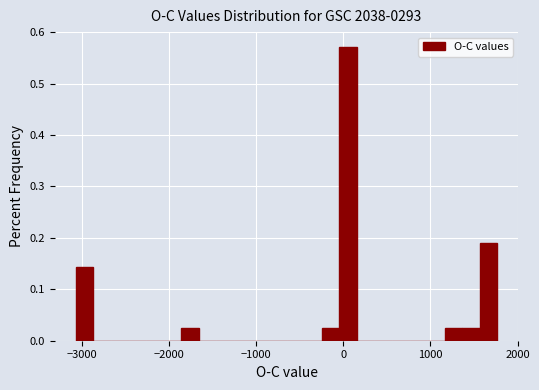

Read against the x-axis, roughly where is the centre of the tallest bar?

100